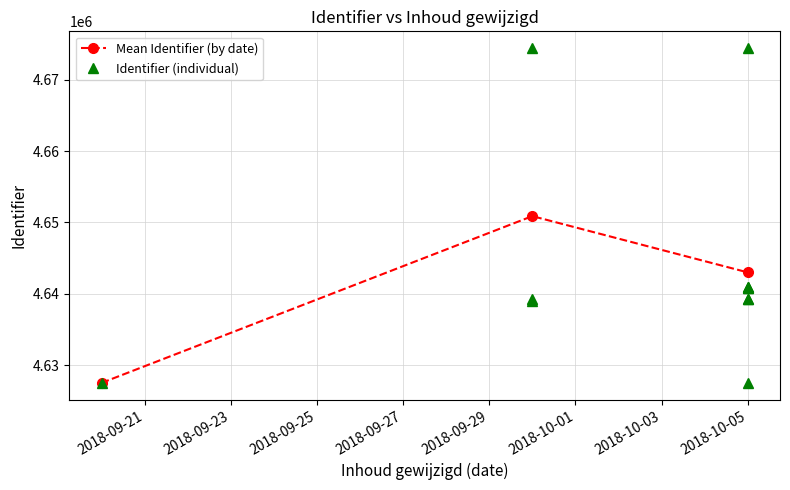

At which category does the data reach its first local valley?

2018-10-05